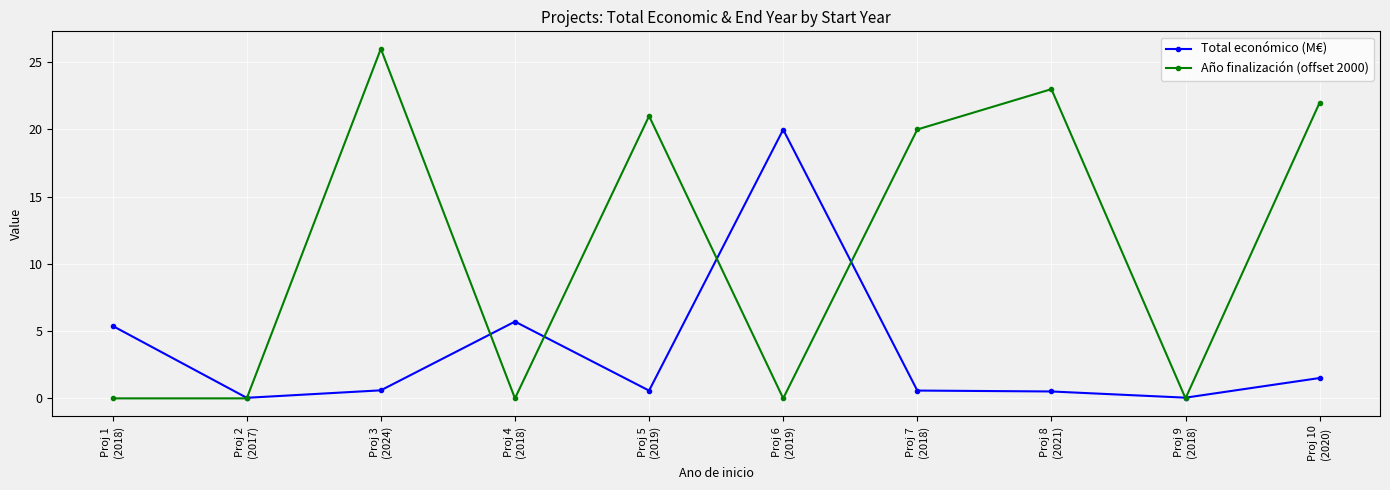

The Total económico (M€) series shows 0.6 at Proj 5
(2019). True or false?

True